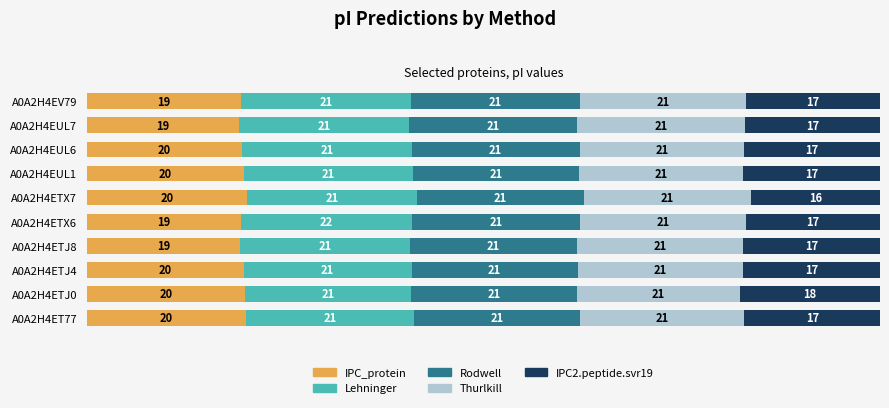

What is the highest value of the IPC_protein series?

20.2